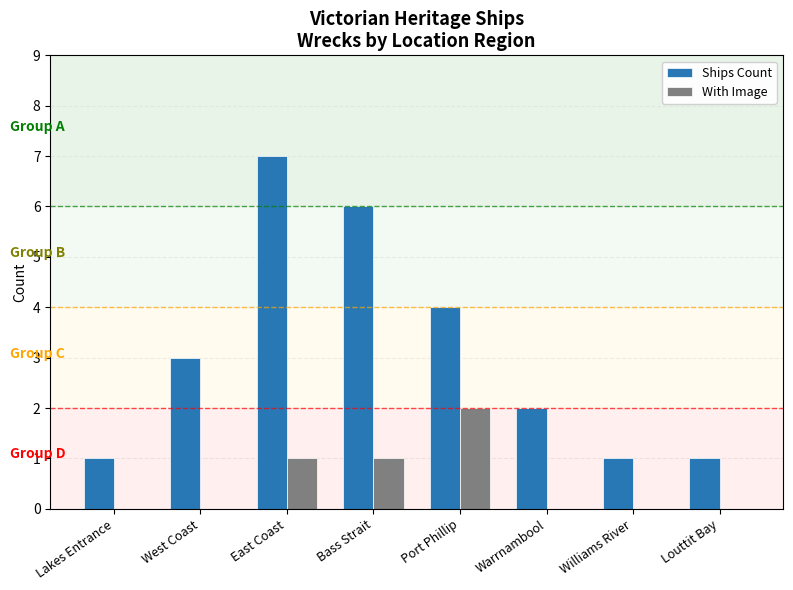

Is it true that With Image equals 1 at East Coast?

True